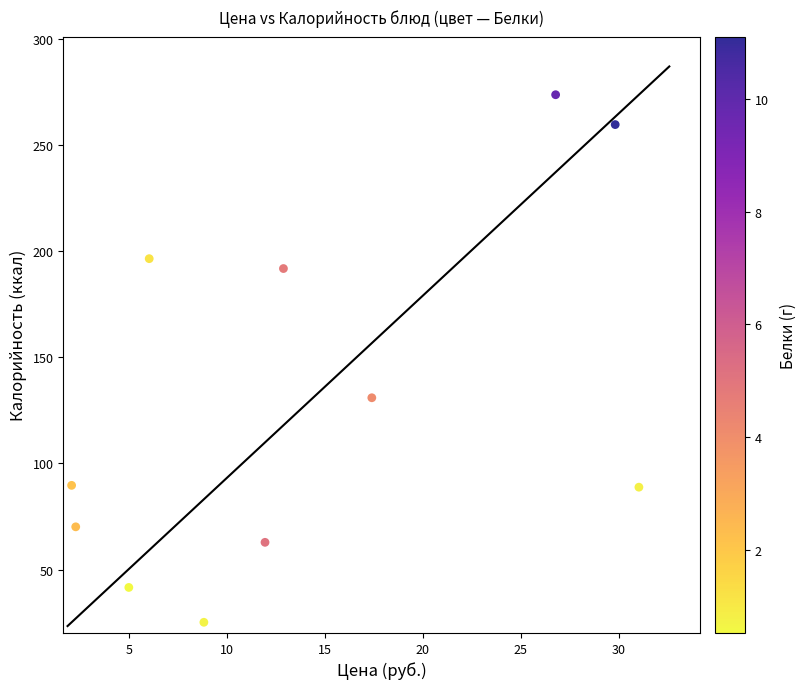

What Y value in the scatter plot is closest to 149?

130.9